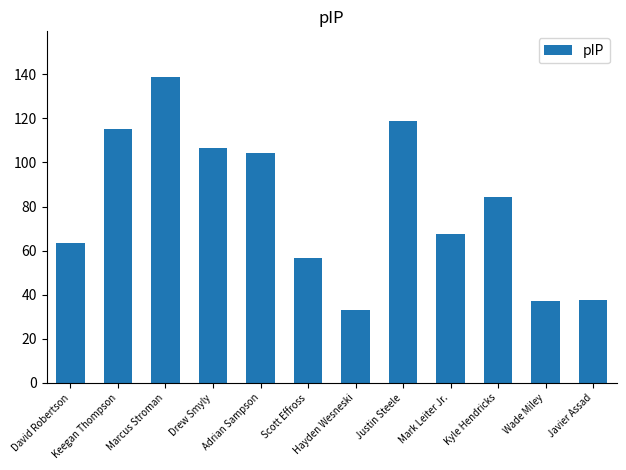

What is the maximum value shown in the chart?

138.7